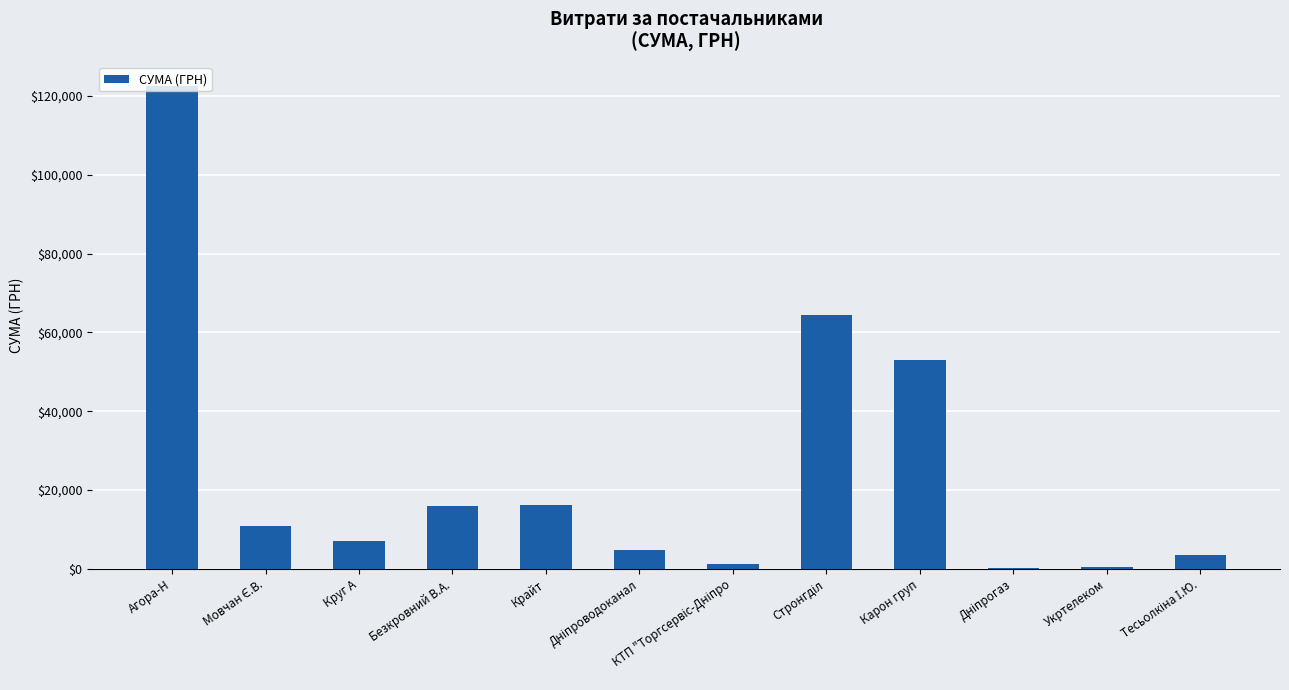

The value at Агора-Н is 122496.0. True or false?

True